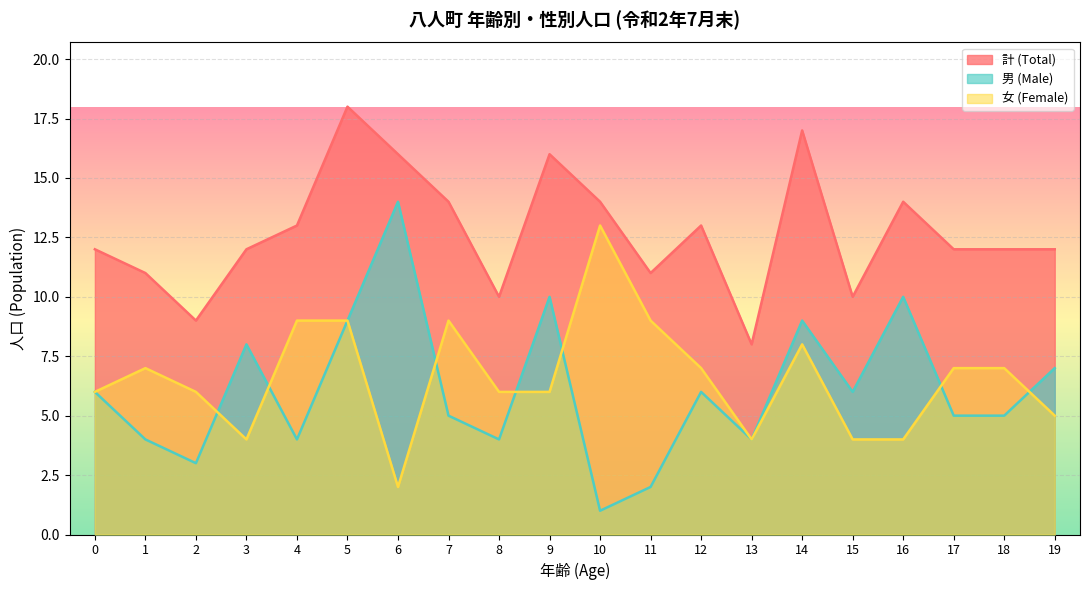

What is the value of the 計 (Total) point at the 8th from the left?

14